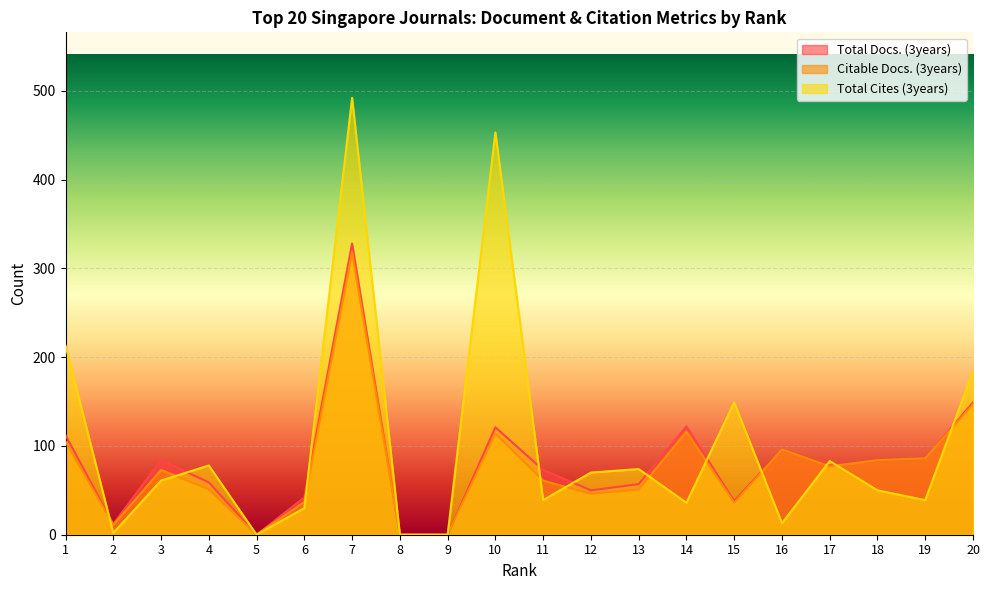

How many lines are shown in the chart?

3